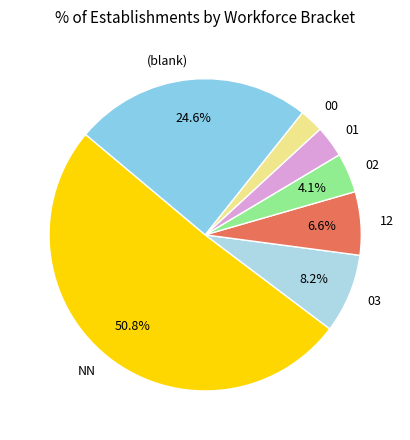

How many segments does this pie chart have?

7